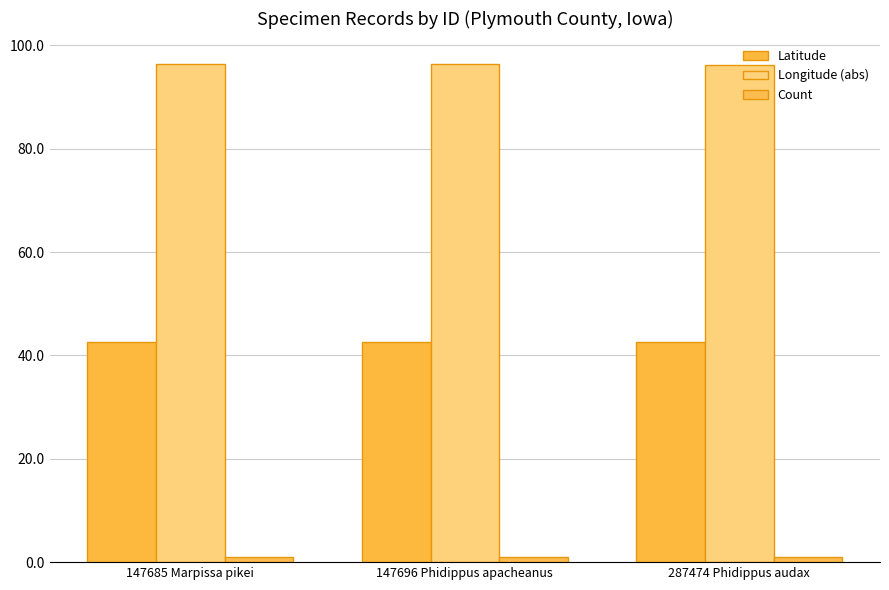

Rank the categories by Longitude (abs) value from lowest to highest.

287474 Phidippus audax, 147685 Marpissa pikei, 147696 Phidippus apacheanus